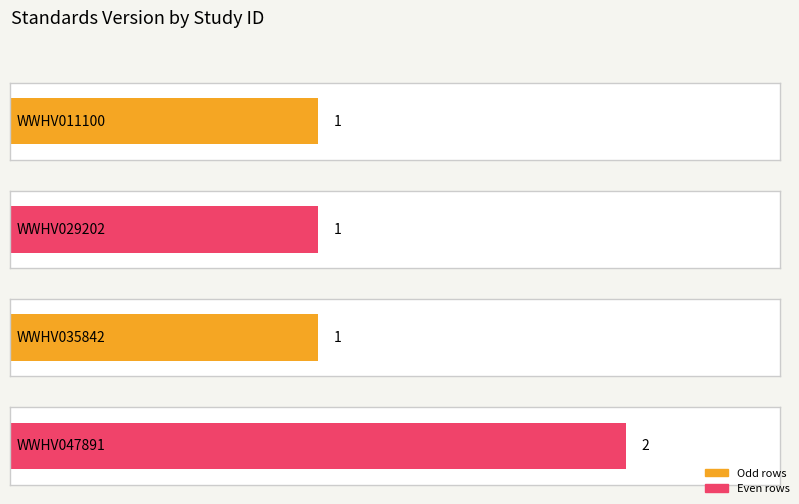

At which label is the value closest to 1?

WWHV011100